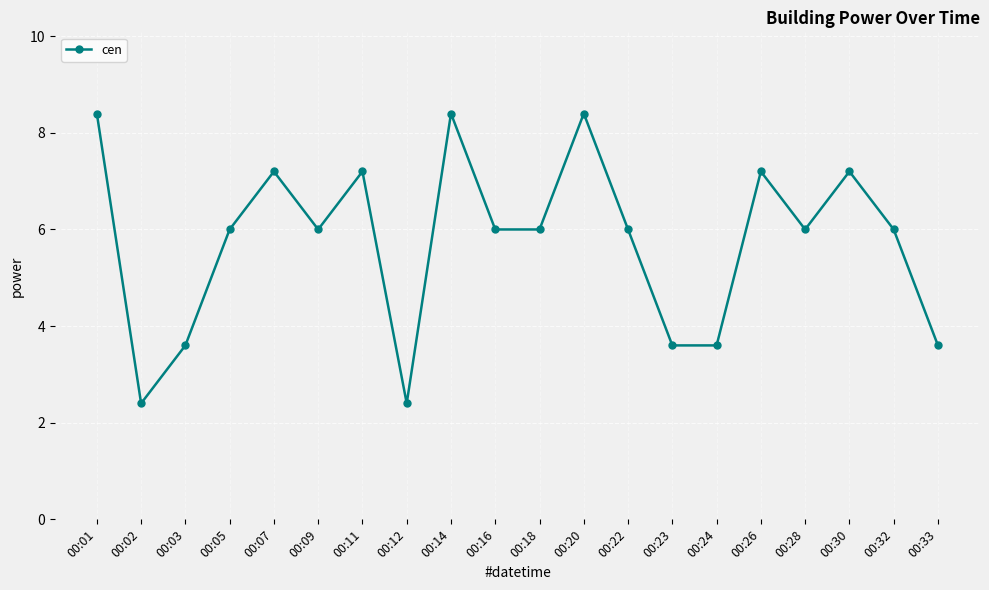

What is the difference between the values at 00:20 and 00:16?

2.4